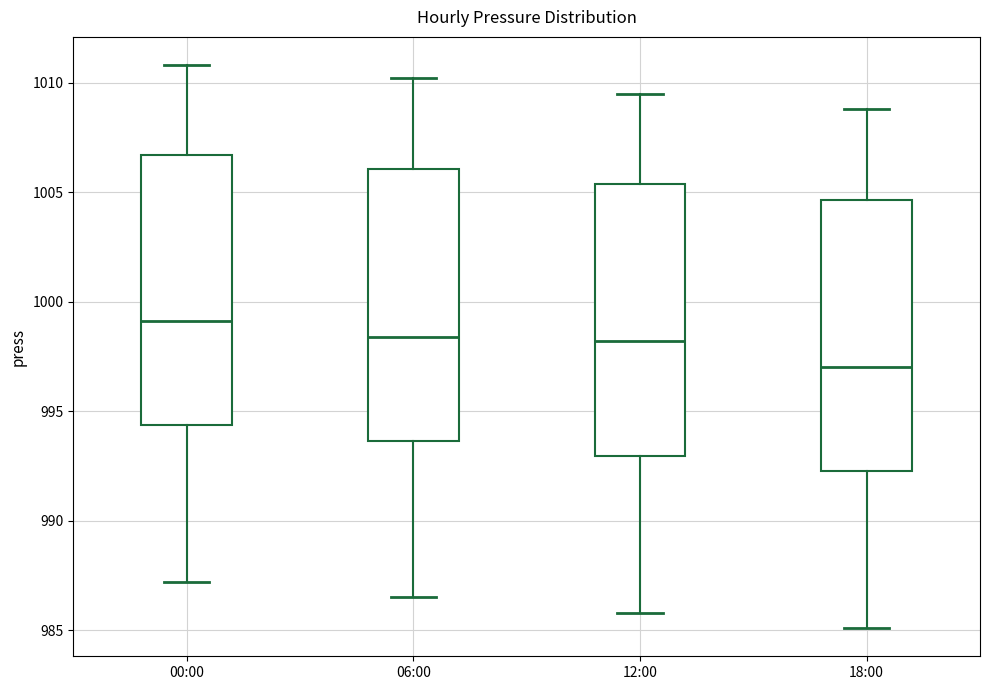

Where does the lower whisker of the box for 12:00 end on the y-axis? The values are not printed on the chart, so give them approximately, as read against the axis.

986.0